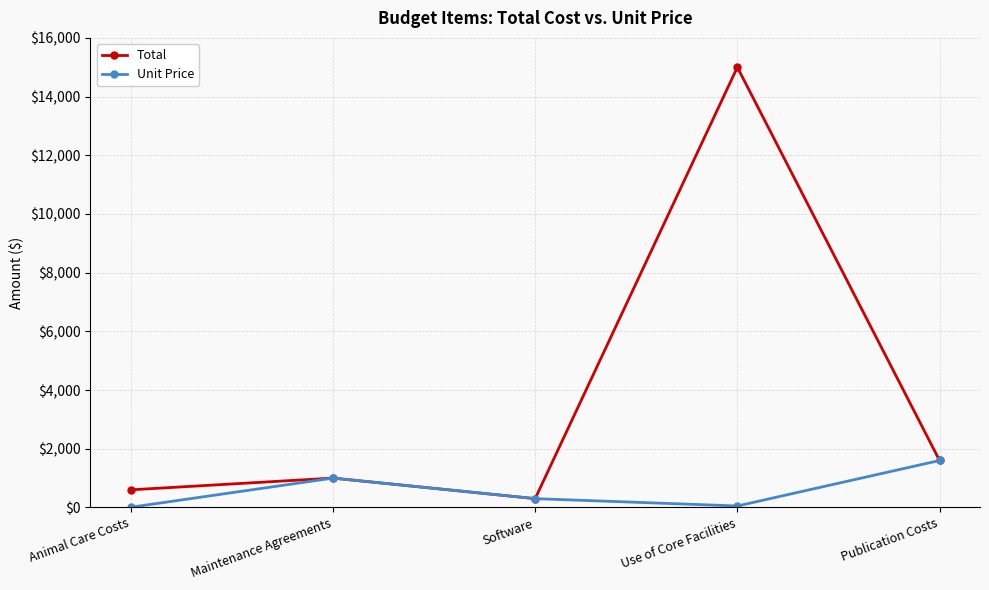

The value of Total at Software is 300. True or false?

True